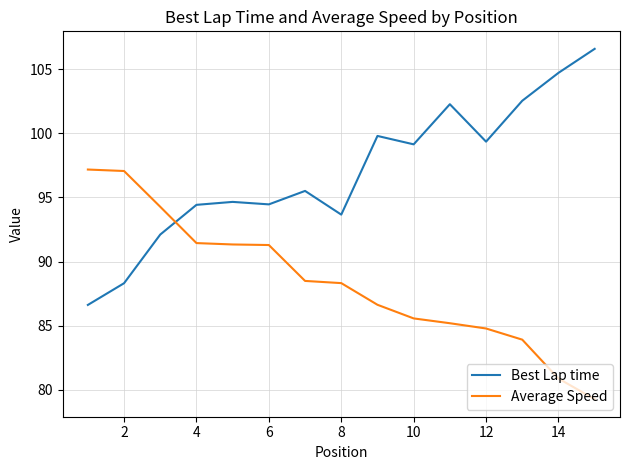

Rank the series by their maximum value, from lowest to highest.

Average Speed, Best Lap time